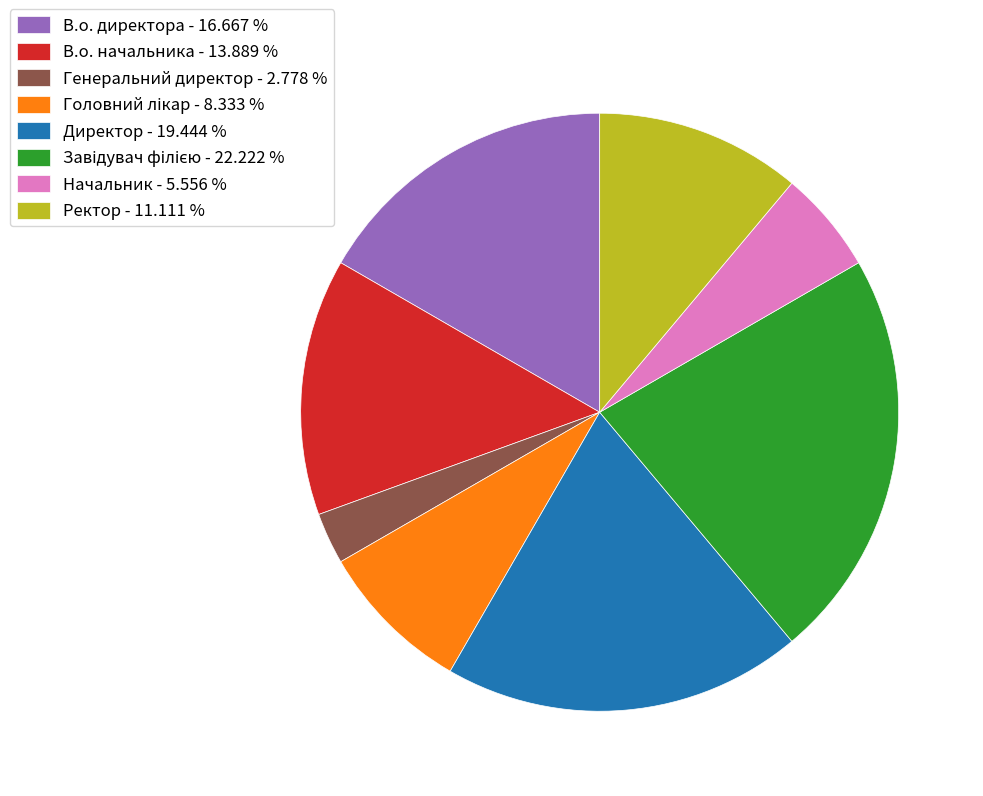

Which slice is the smallest?

Генеральний директор